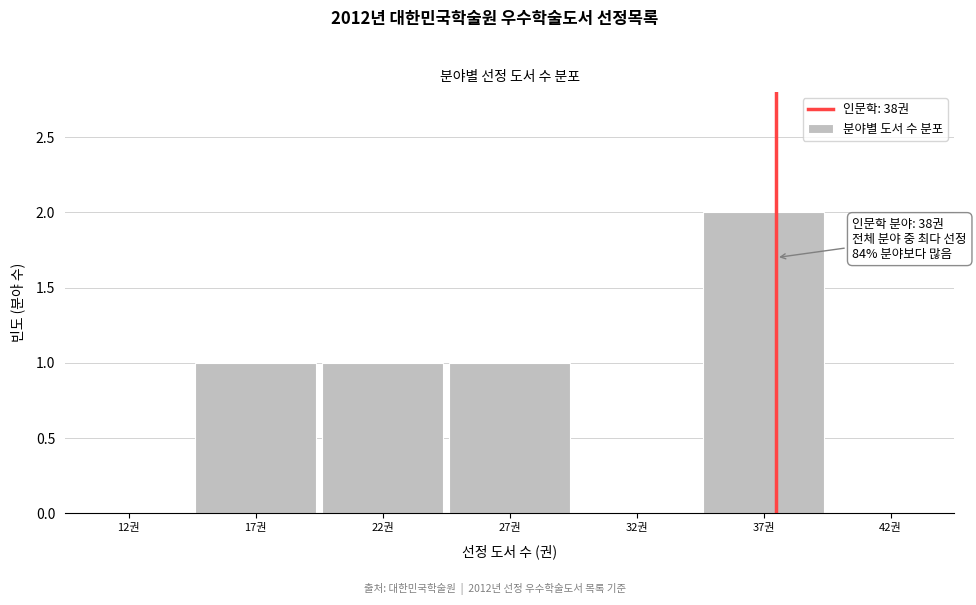

What is the ratio of the value at 27권 to the value at 17권?

1.0